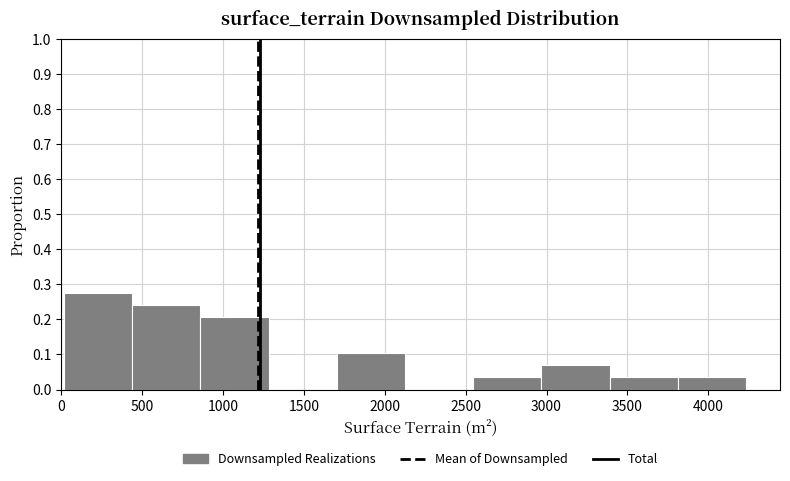

Which range on the x-axis has the tallest bar?

0 to 450